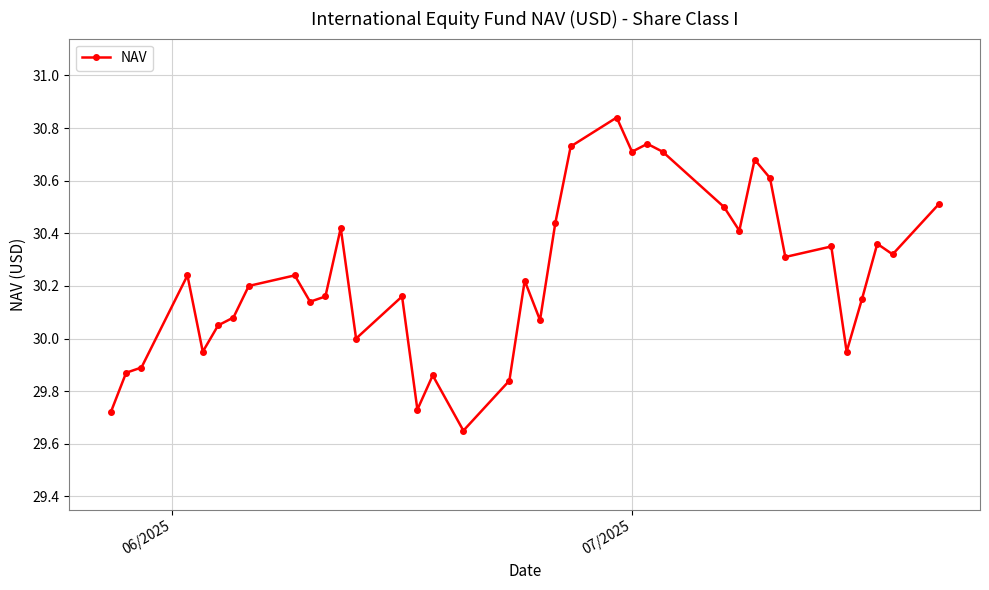

True or false: there are more than 1 points higher than both neighbors.

True